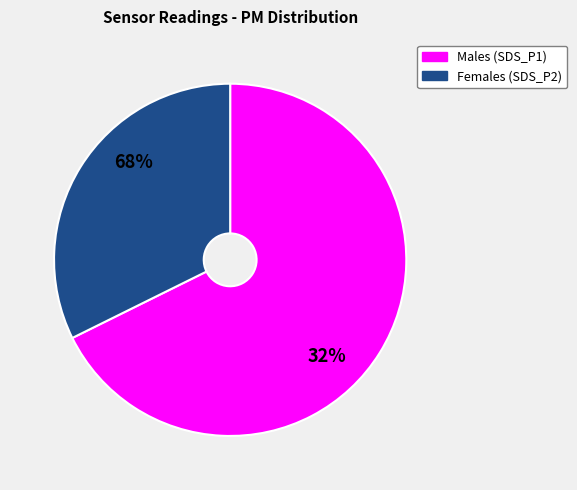

What is the total percentage of SDS_P1 and SDS_P2?

100.0%